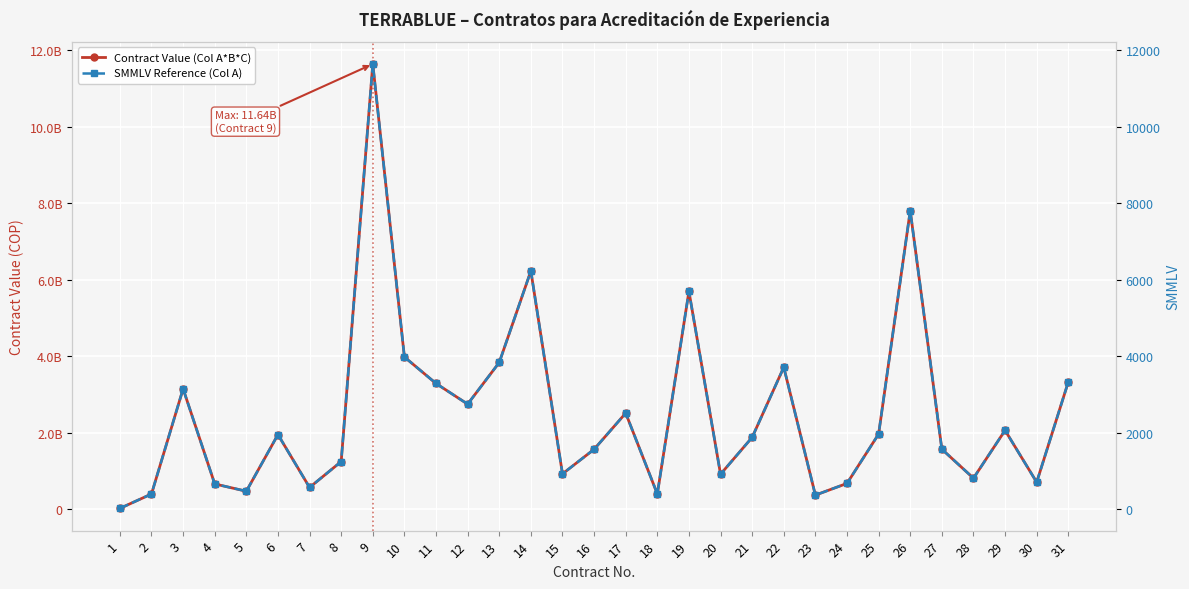

What is the difference between the second highest and second lowest values in the SMMLV Reference (Col A) series?

7429.3